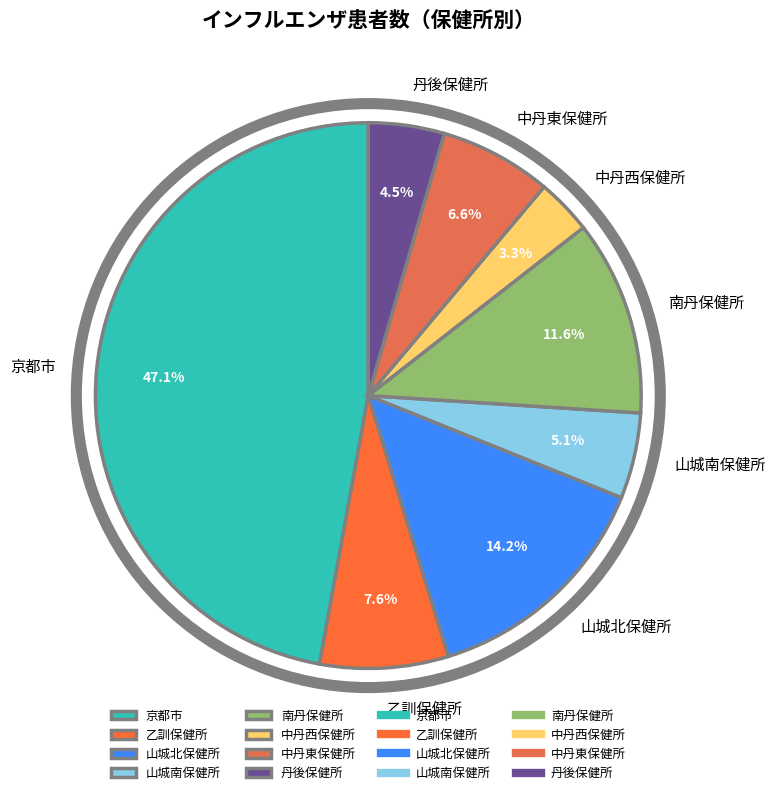

What is the smallest slice in the pie chart?

中丹西保健所